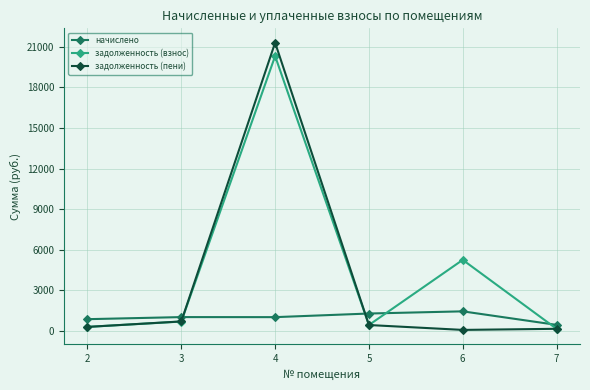

What value does the задолженность (взнос) series have at 7?

145.4